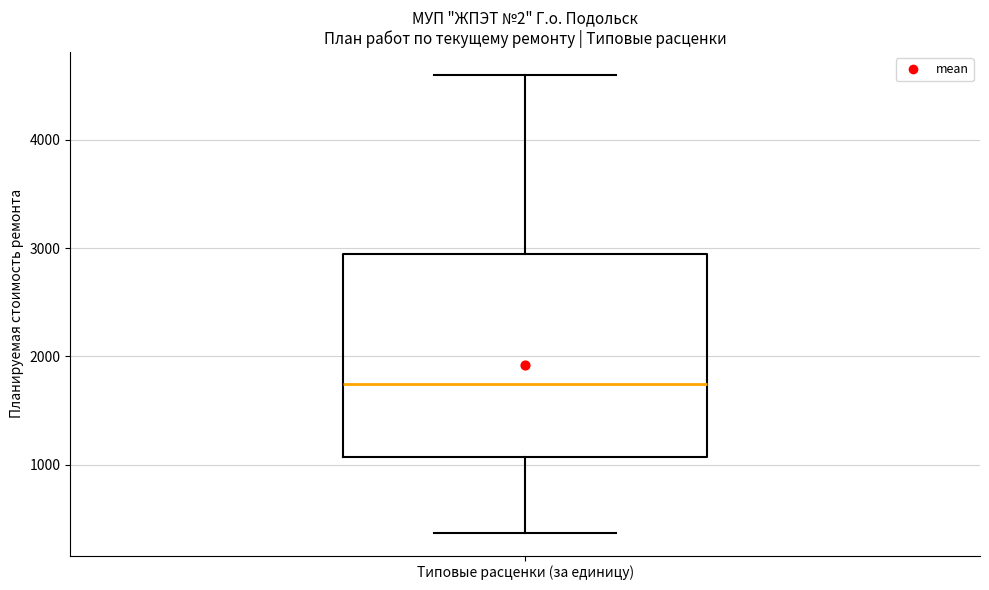

Where is the lower edge of the box for Типовые расценки (за единицу) on the y-axis? The values are not printed on the chart, so give them approximately, as read against the axis.

1100